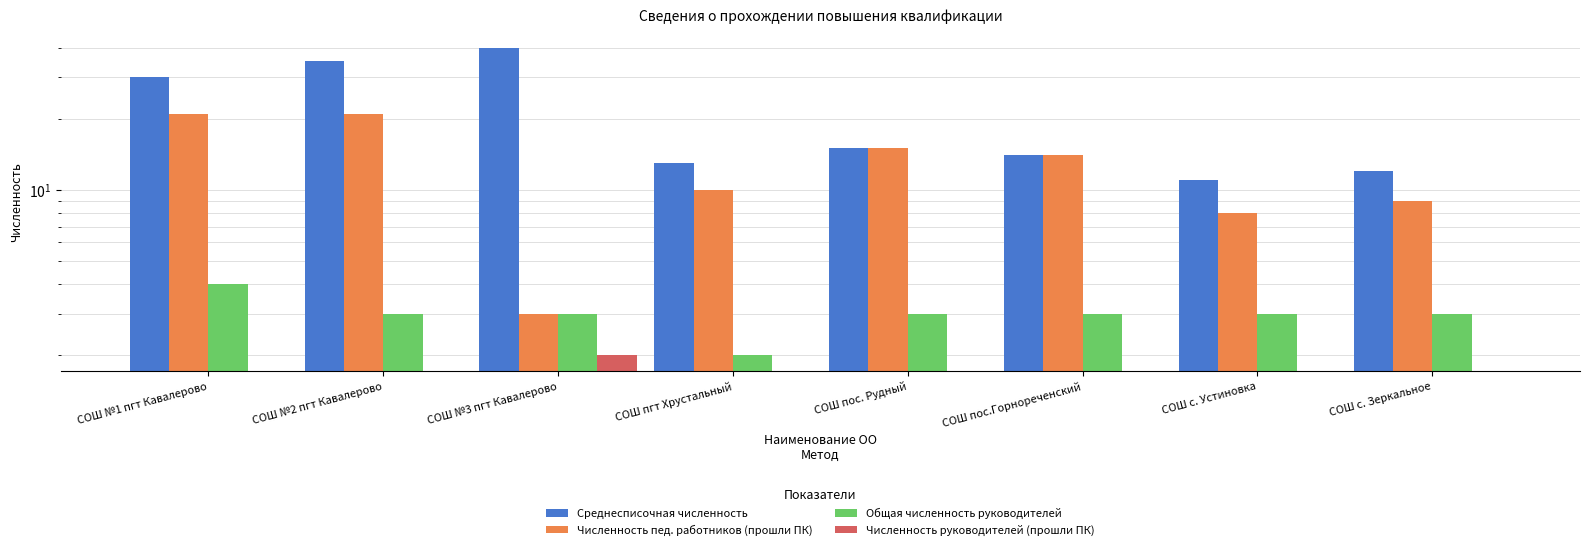

At which label is Численность руководителей (прошли ПК) closest to 1?

СОШ №1 пгт Кавалерово